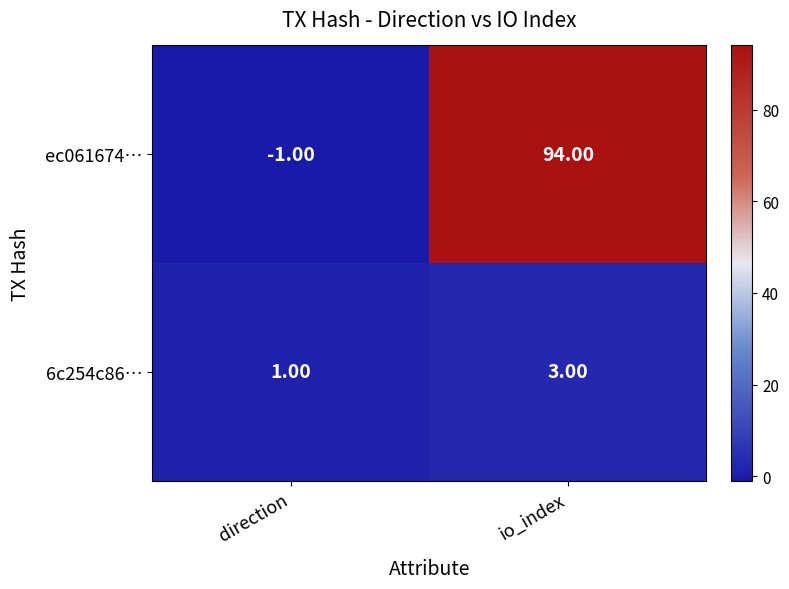

At how many categories does at least one series exceed 73?

1